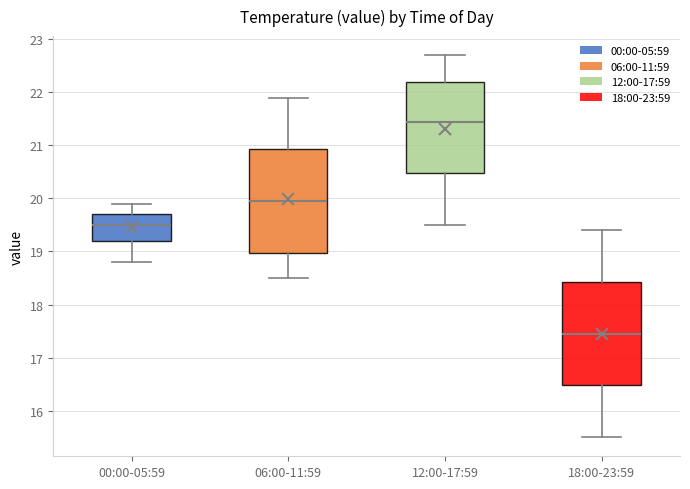

Which box has the lowest median line?

18:00-23:59